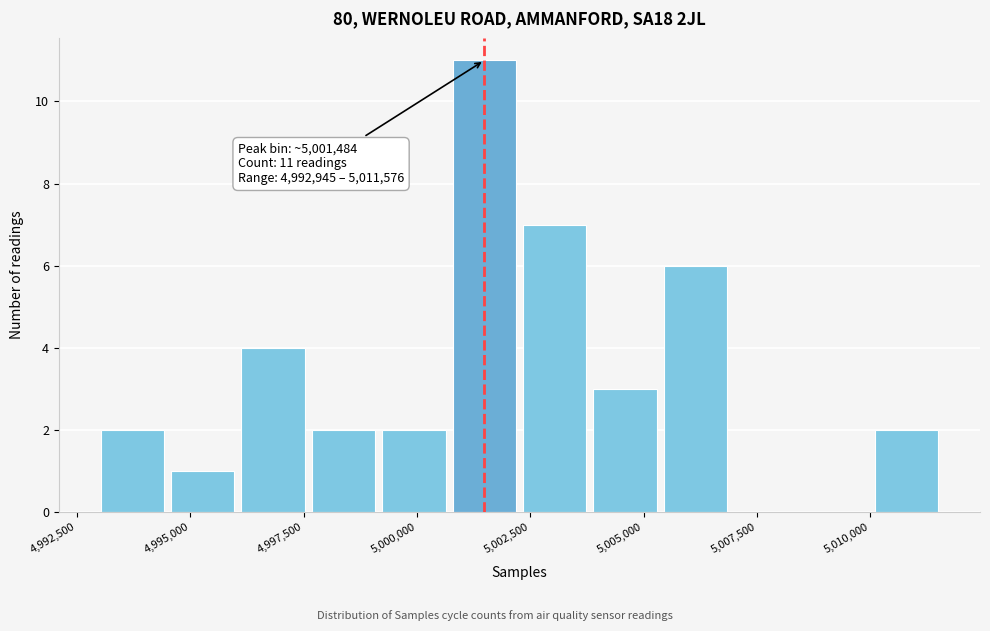

Around what value on the x-axis is the tallest bar? Give the approximate position of its centre, as read against the axis.

5001500